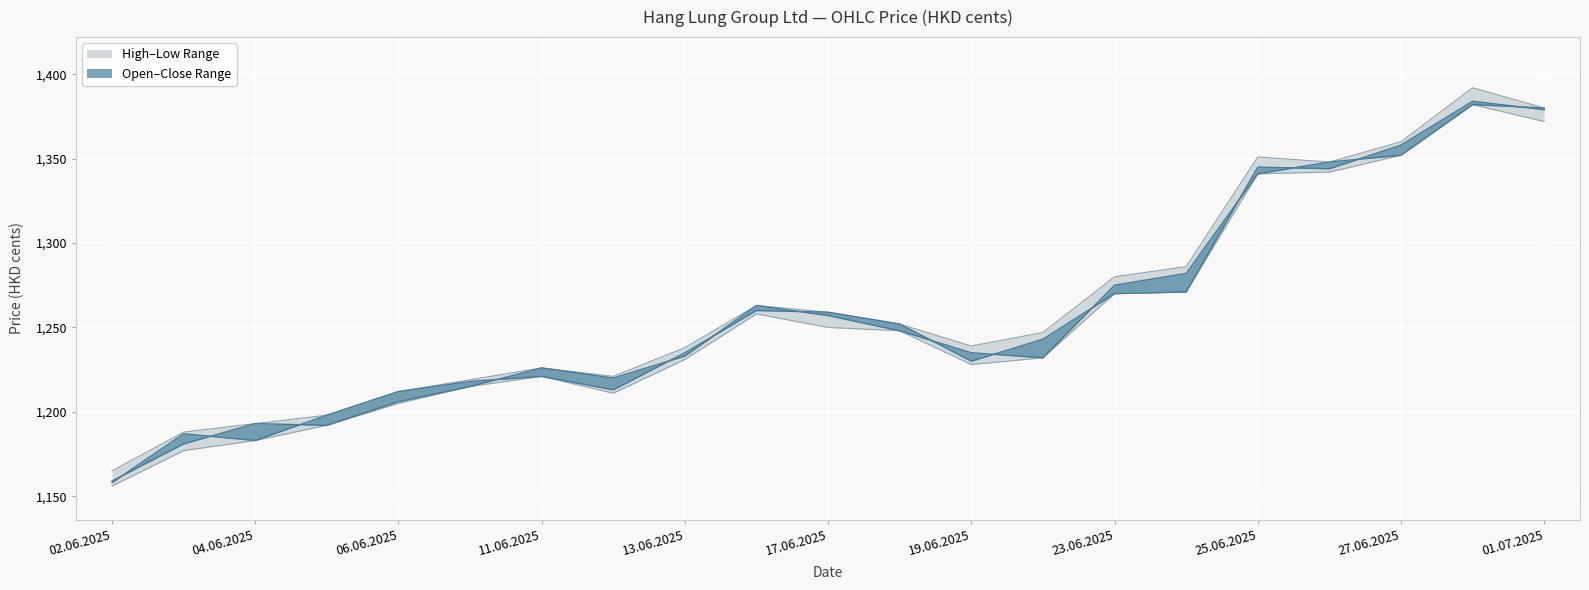

Rank the series at 03.06.2025 from highest to lowest value.

High, Close, Open, Low